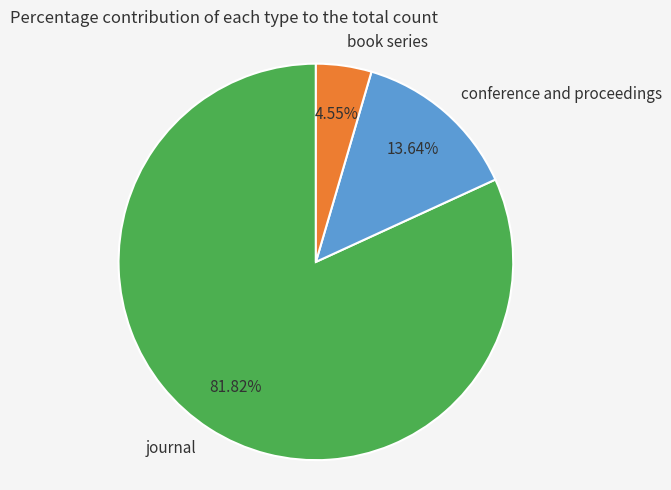

Which has a higher value, book series or journal?

journal